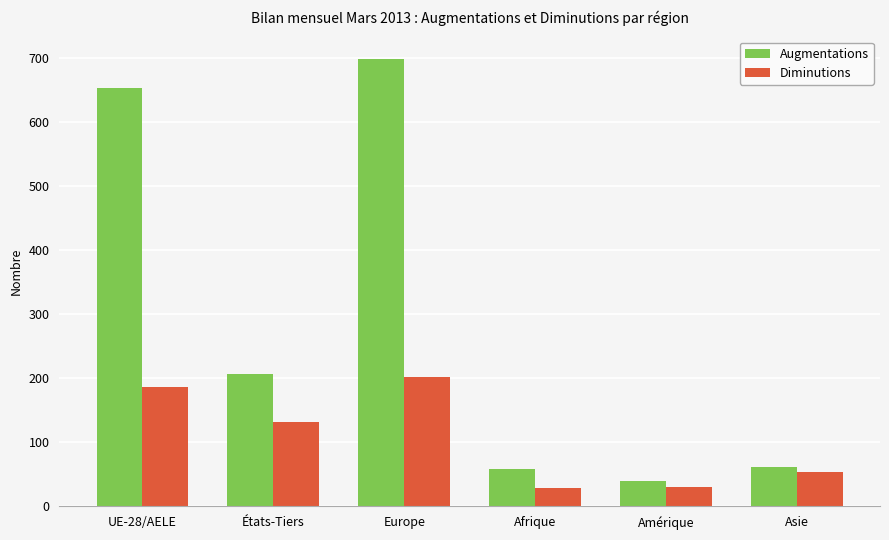

How many distinct data groups are displayed?

2